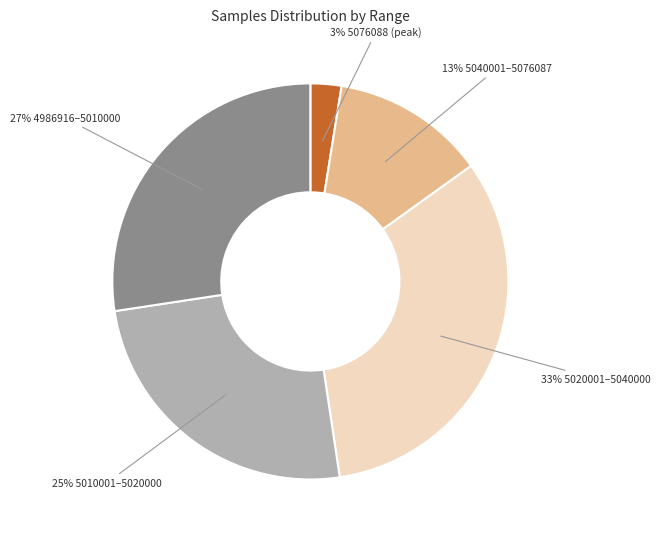

Is there a majority slice in this chart?

No